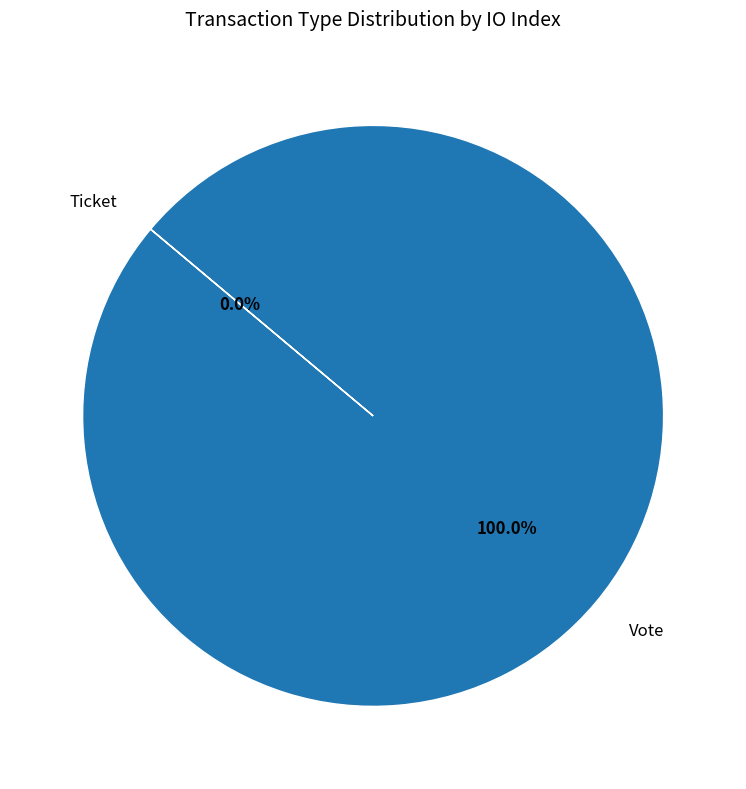

Rank the categories by value from lowest to highest.

Ticket, Vote